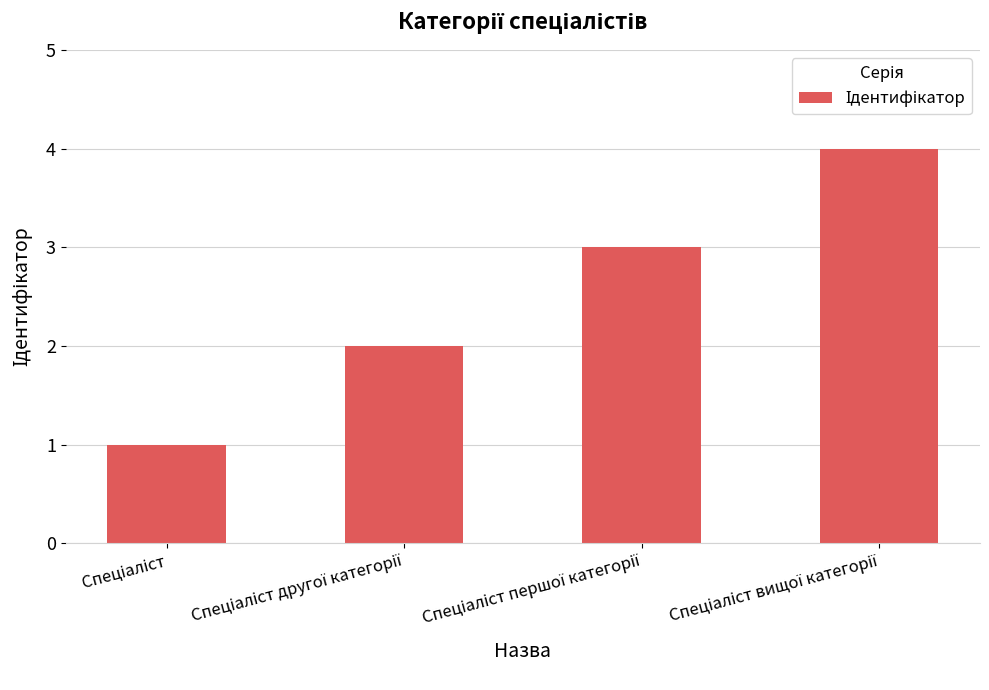

Reading left to right, what are all the values shown in this chart?

1	2	3	4